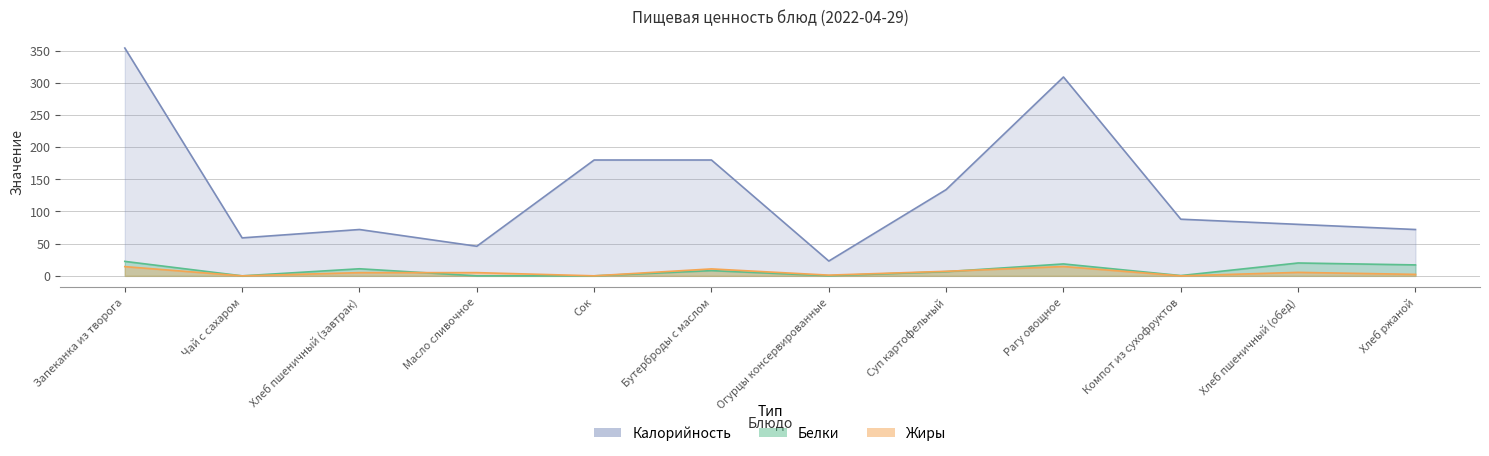

What is the value of the Жиры point at the 3rd from the left?

5.0